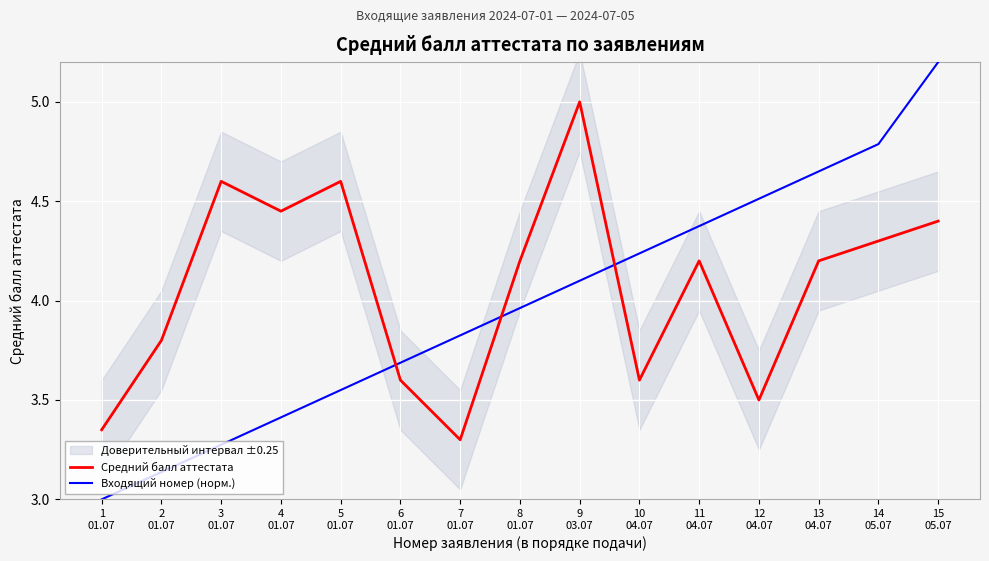

True or false: Средний балл аттестата has more than 1 points higher than both neighbors.

True